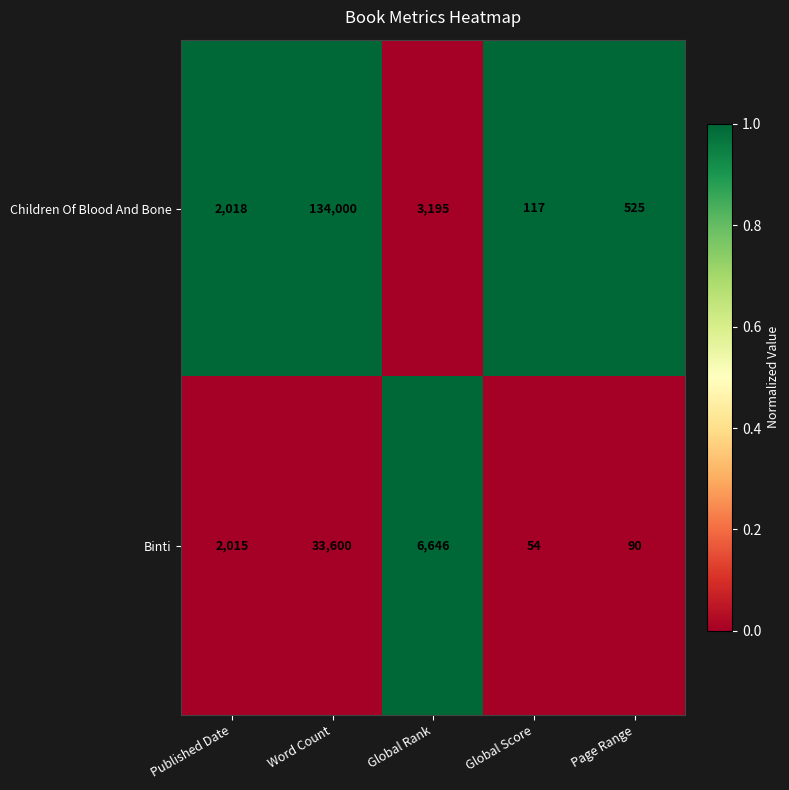

Which label corresponds to the largest value in the chart?

Word Count